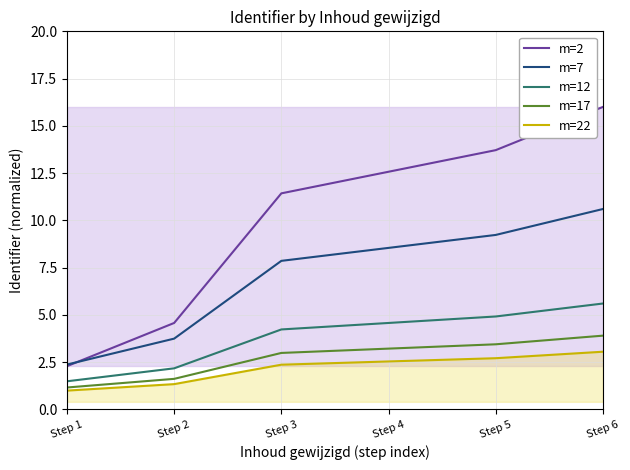

Reading left to right, list all the values displayed in this chart.

m=2: 2.3	4.6	11.4	12.6	13.7	16.0
m=7: 2.4	3.7	7.9	8.5	9.2	10.6
m=12: 1.5	2.2	4.2	4.6	4.9	5.6
m=17: 1.2	1.6	3.0	3.2	3.4	3.9
m=22: 1.0	1.3	2.4	2.5	2.7	3.0